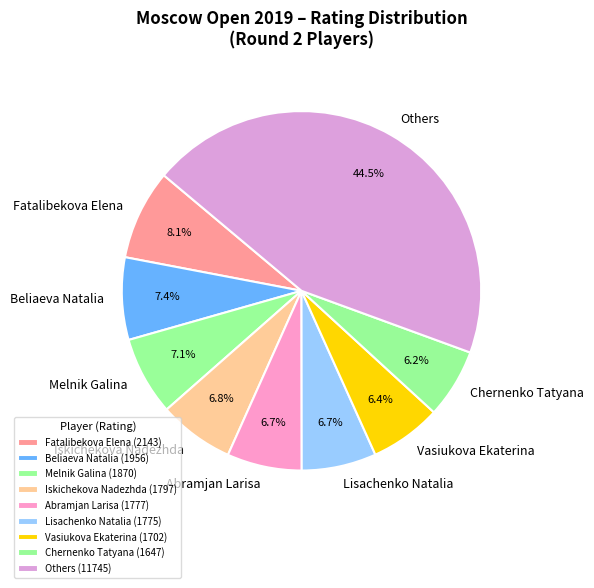

Does Abramjan Larisa represent more than half of the total?

No